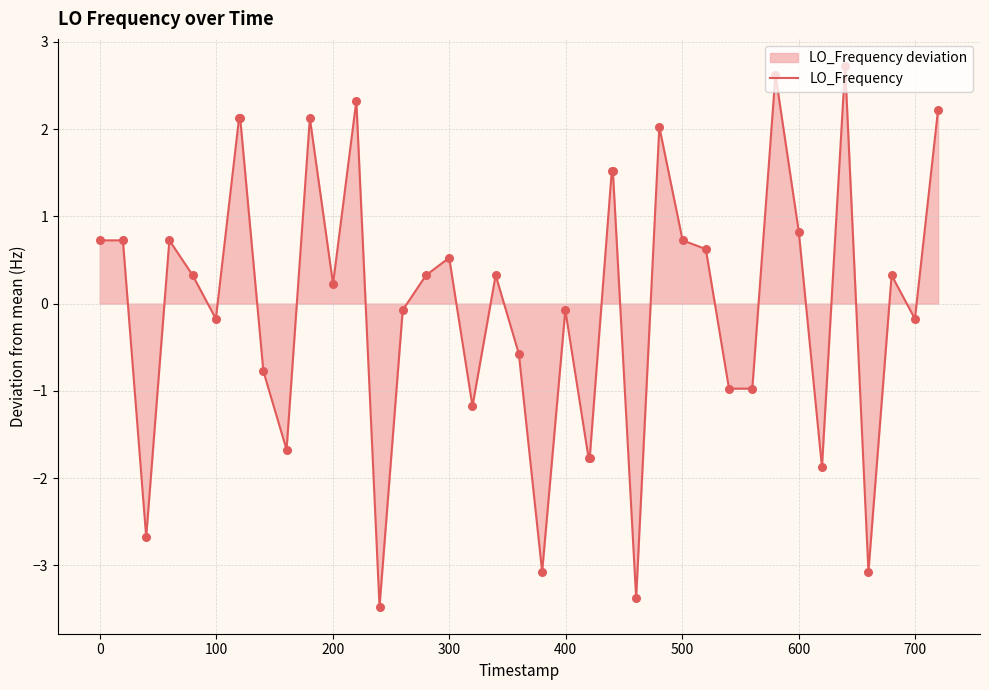

What is the smallest value displayed?

-3.5